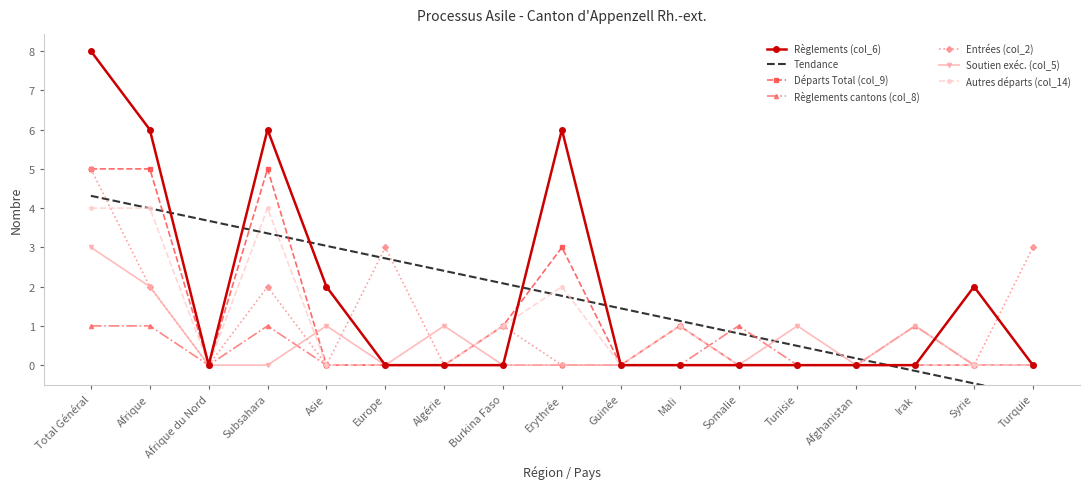

What is the difference between the maximum and minimum values in the Règlements cantons (col_8) series?

1